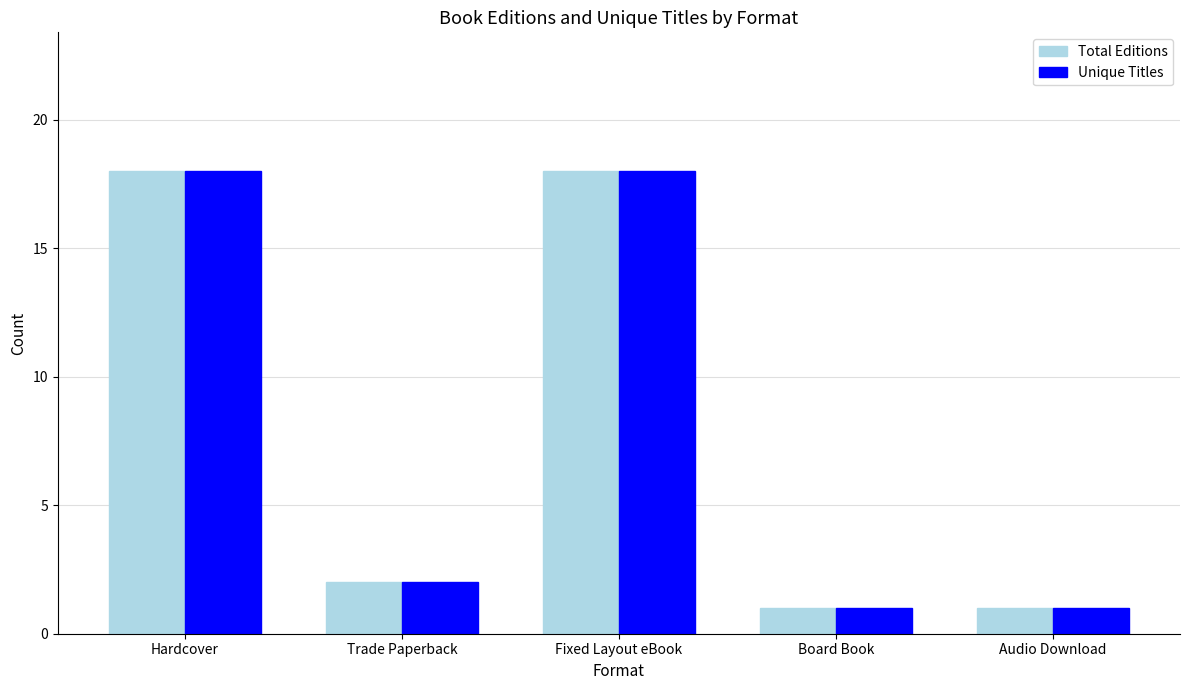

What is the value of the Total Editions bar at the 1st from the left?

18